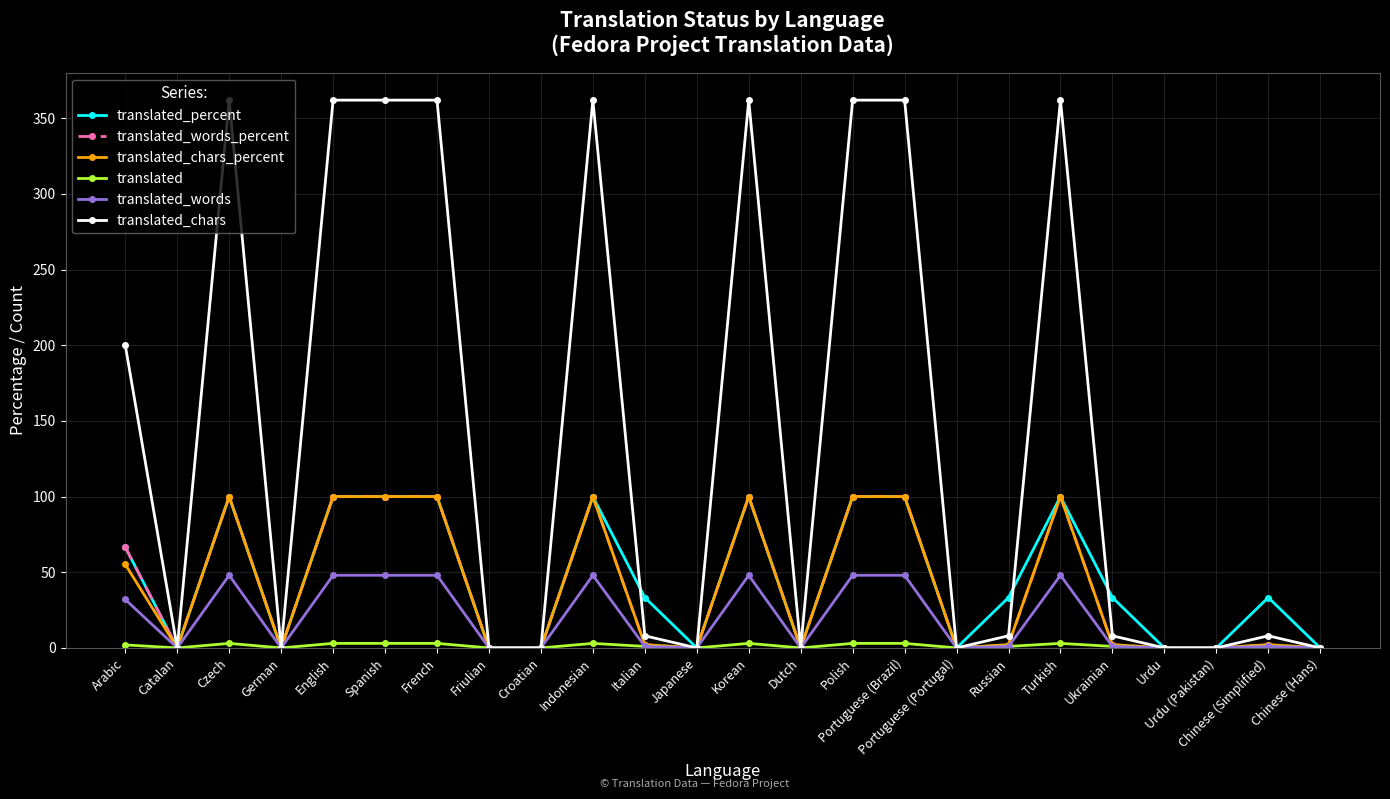

What is the label of the 17th point from the right?

Friulian